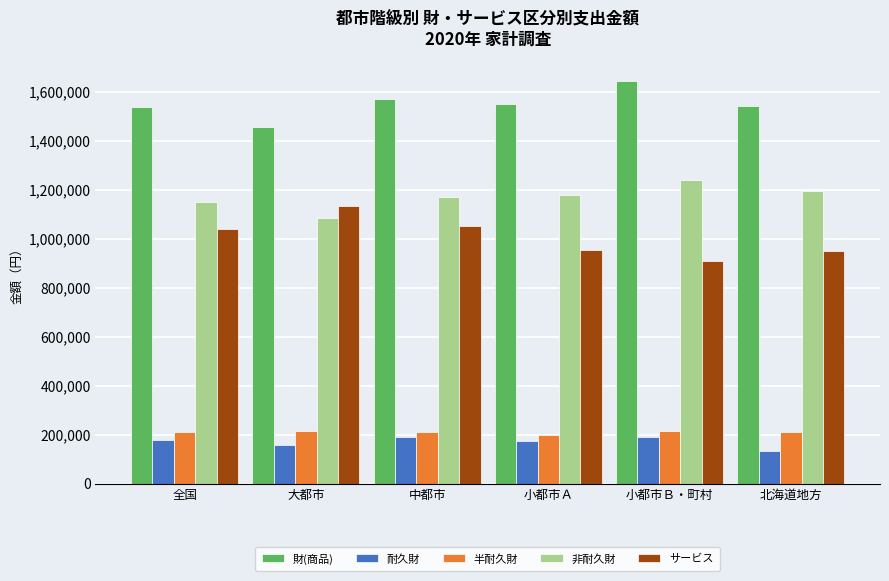

Which series has the largest total across all categories?

財(商品)